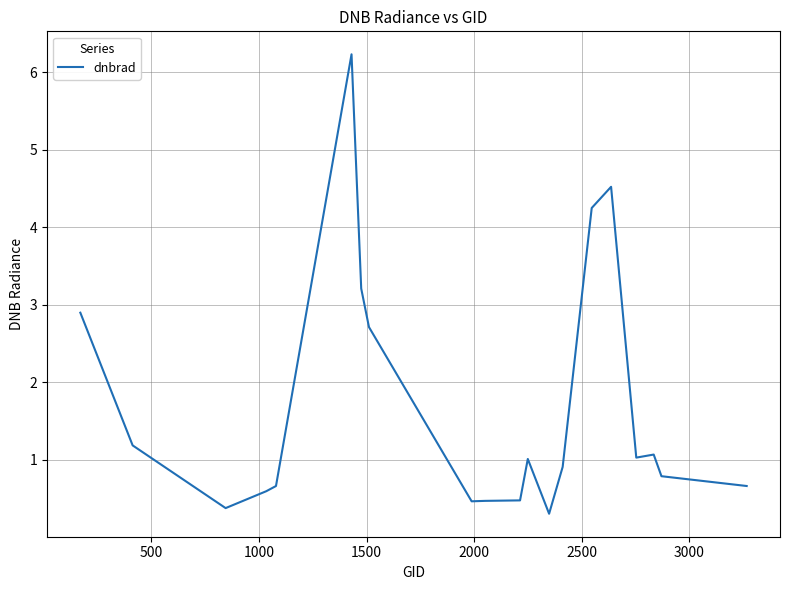

What is the greatest value displayed?

6.2